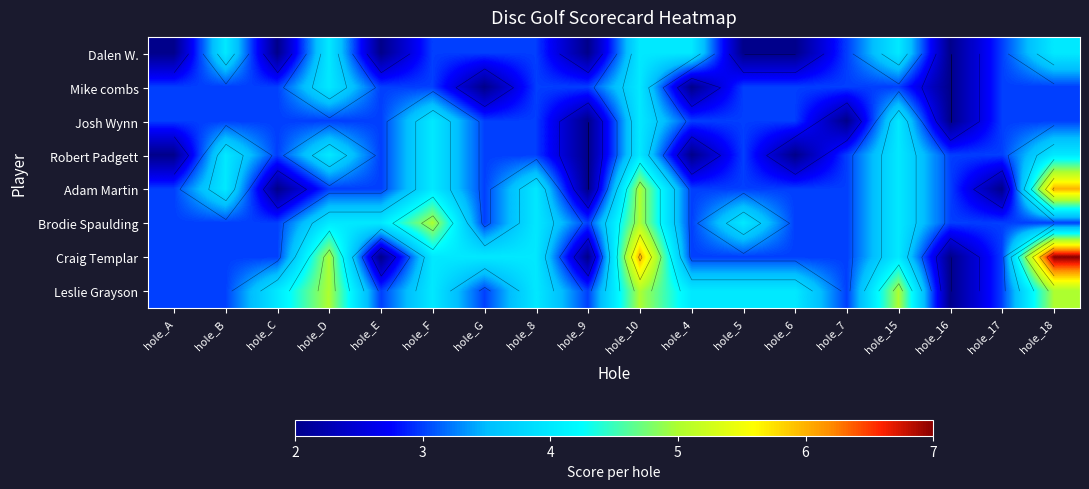

Which has a higher value, hole_D or hole_10?

hole_D